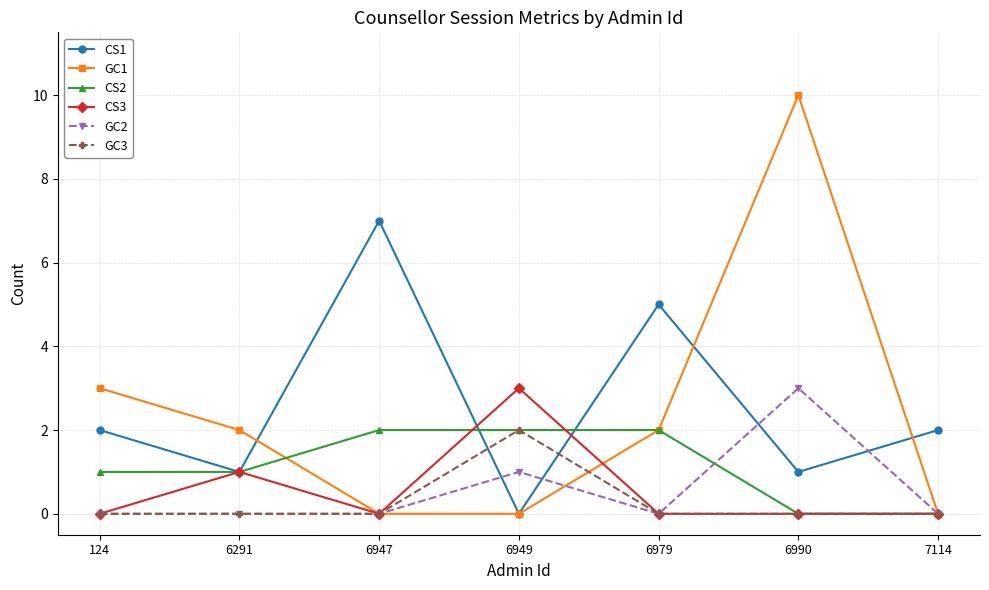

What is the value of the CS2 point at the 1st from the left?

1